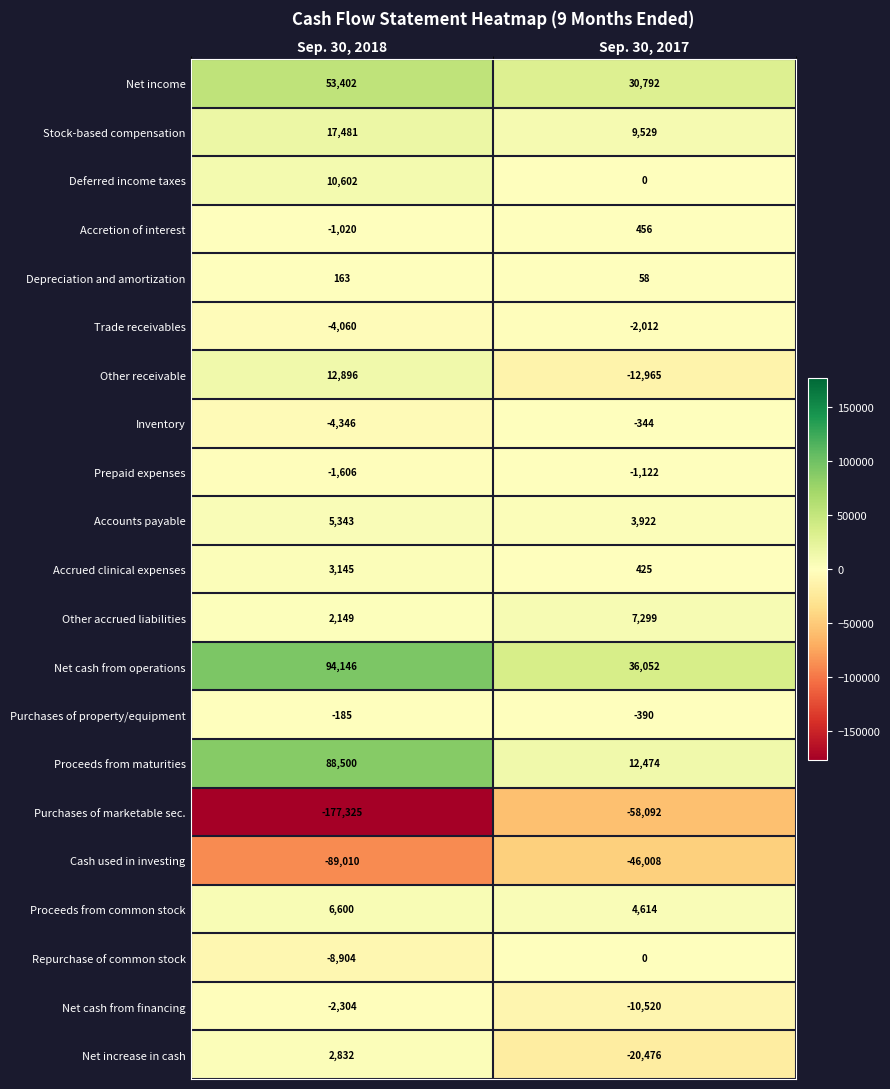

What is the highest value of the Stock-based compensation series?

17481